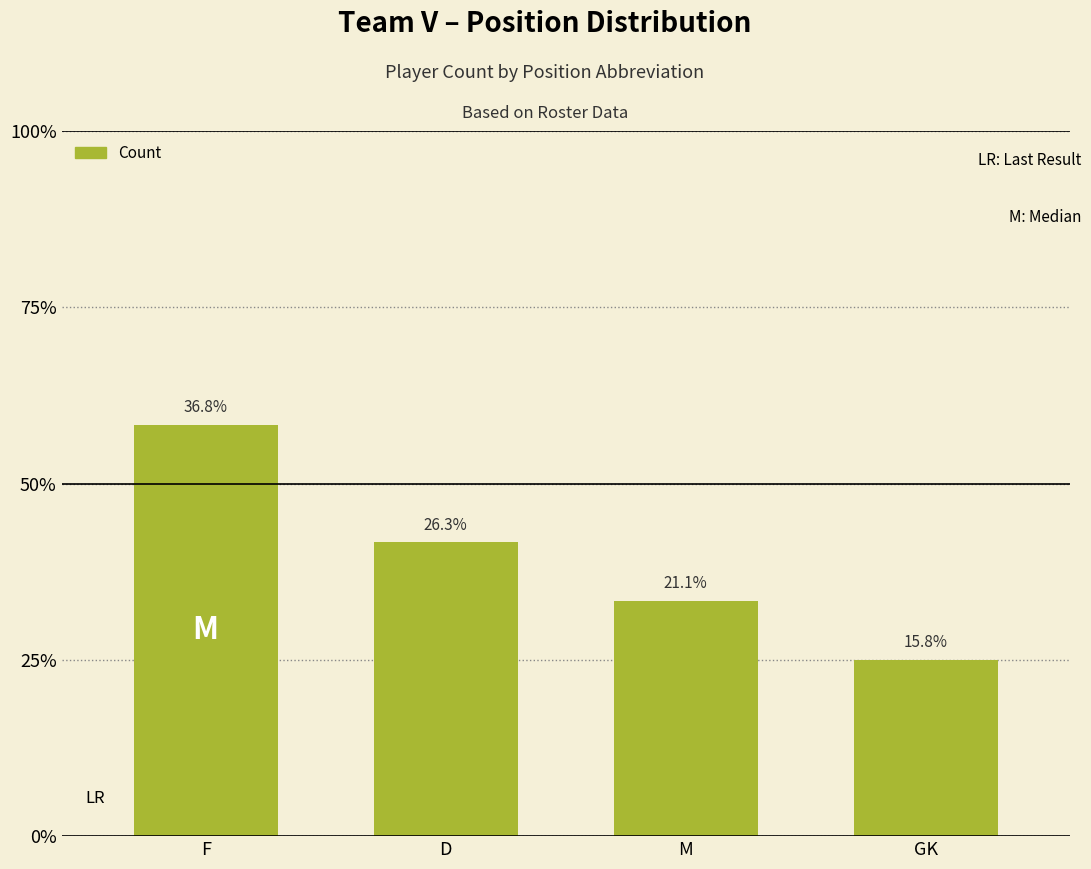

Does the chart contain any negative values?

No